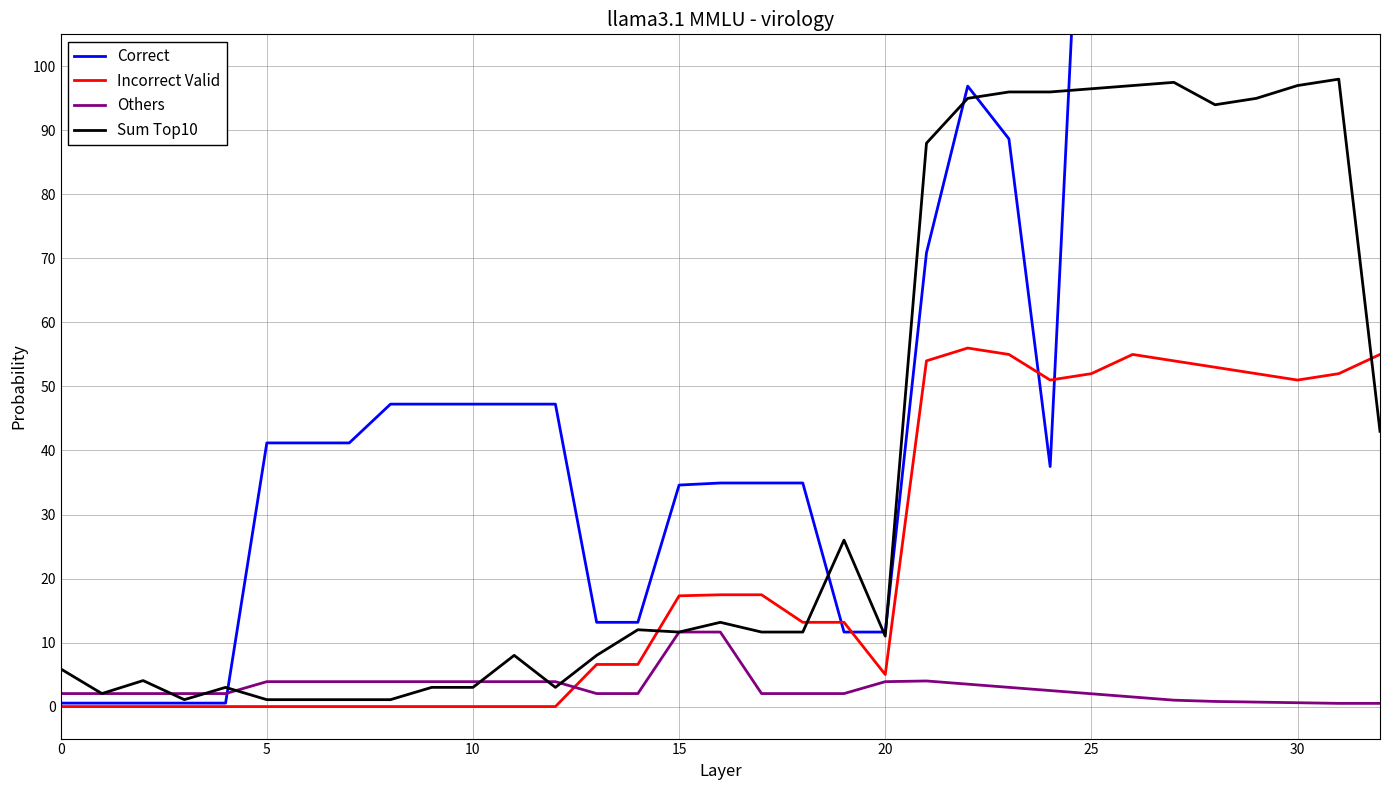

Does the chart have visible grid lines?

Yes